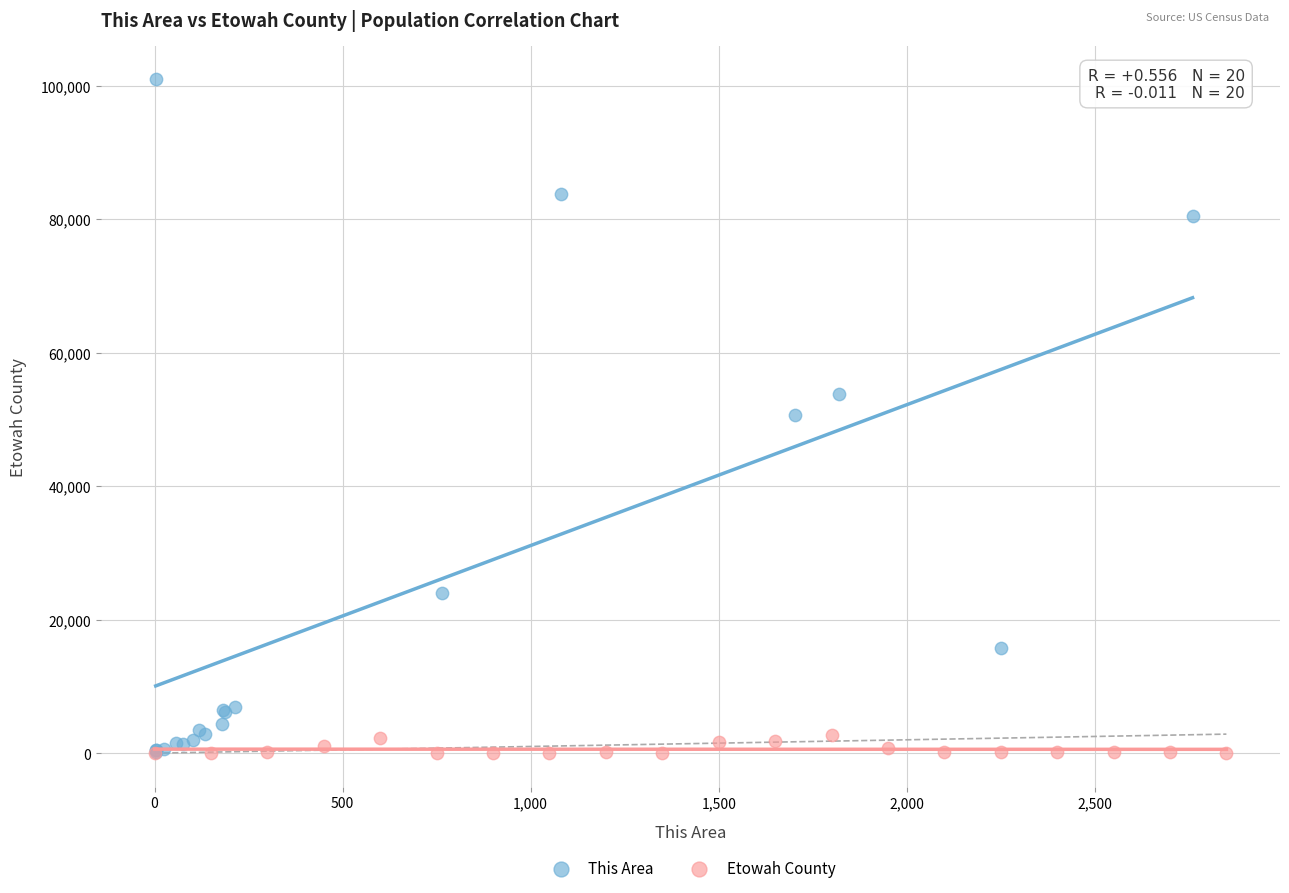

Which series reaches the maximum Y coordinate?

This Area